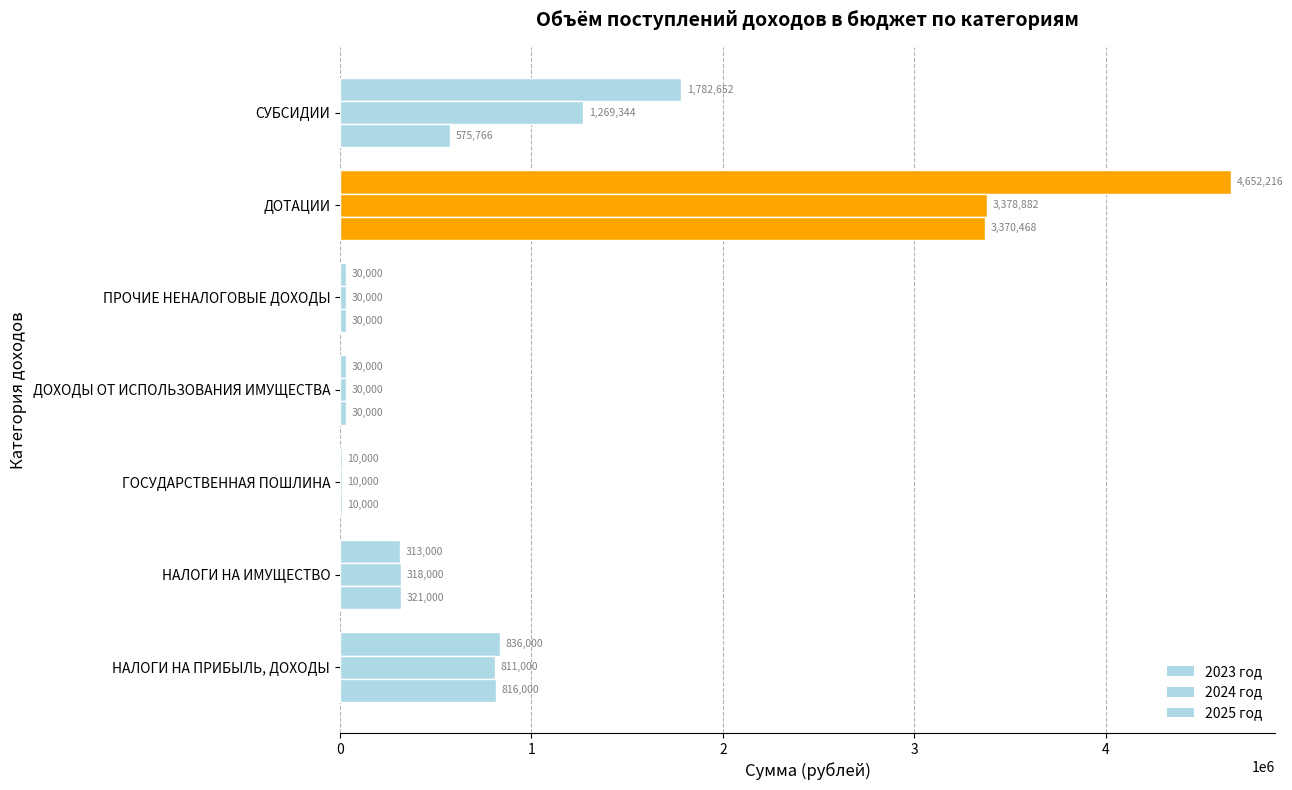

How many series are shown in this chart?

3